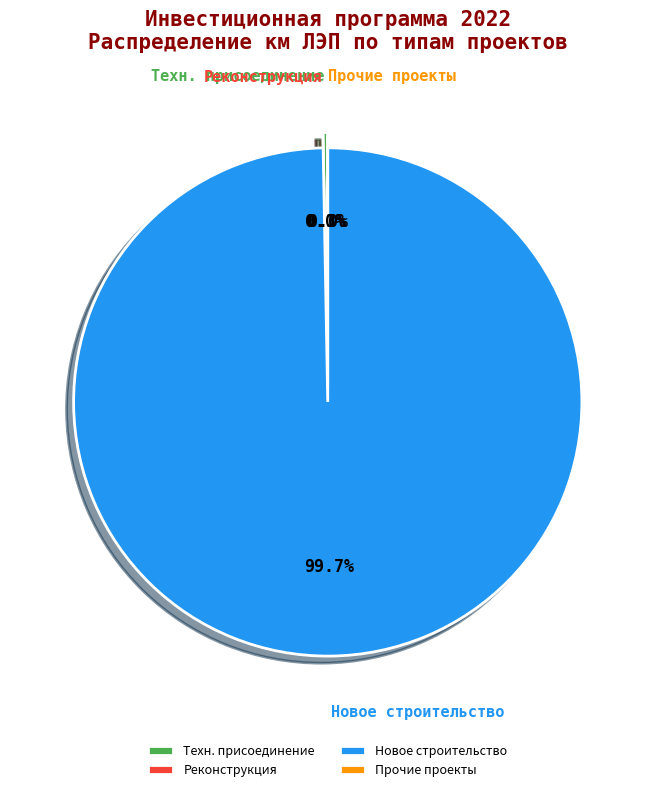

How many segments does this pie chart have?

4